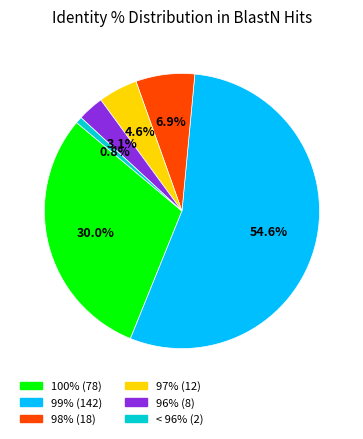

To the nearest percent, what is the difference between the largest and smallest slice percentages?

54%